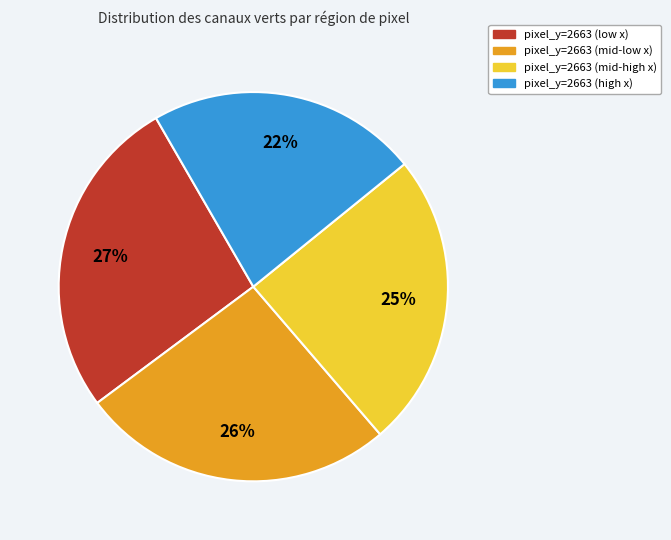

To the nearest percent, what is the average slice percentage?

25%